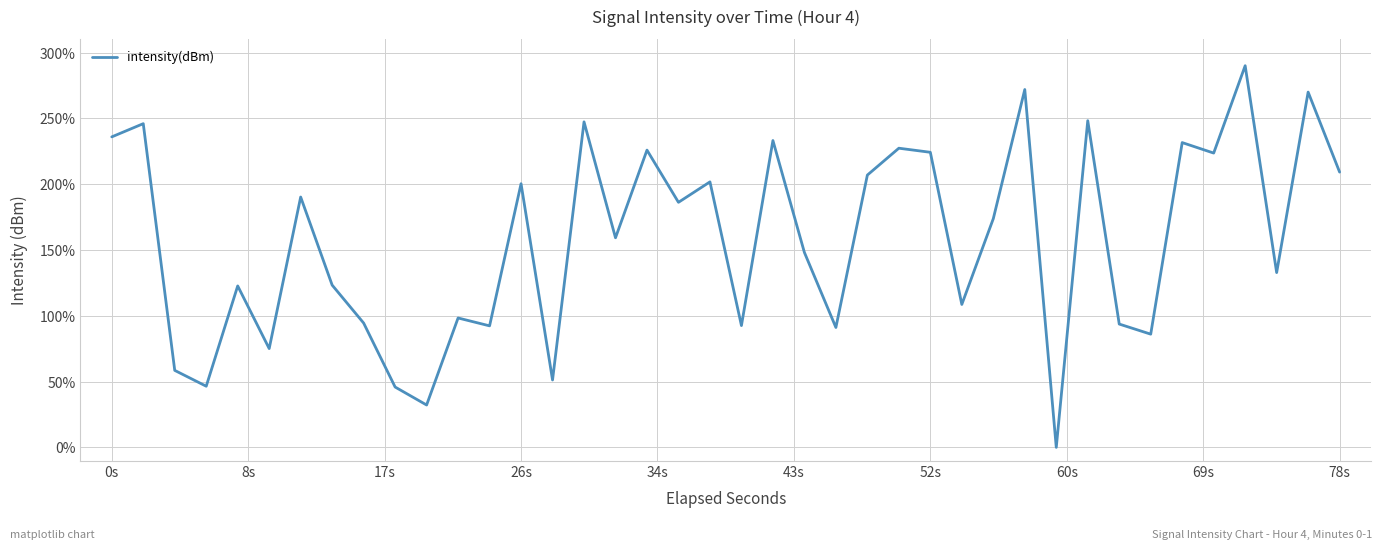

What is the maximum value shown in the chart?

290.0